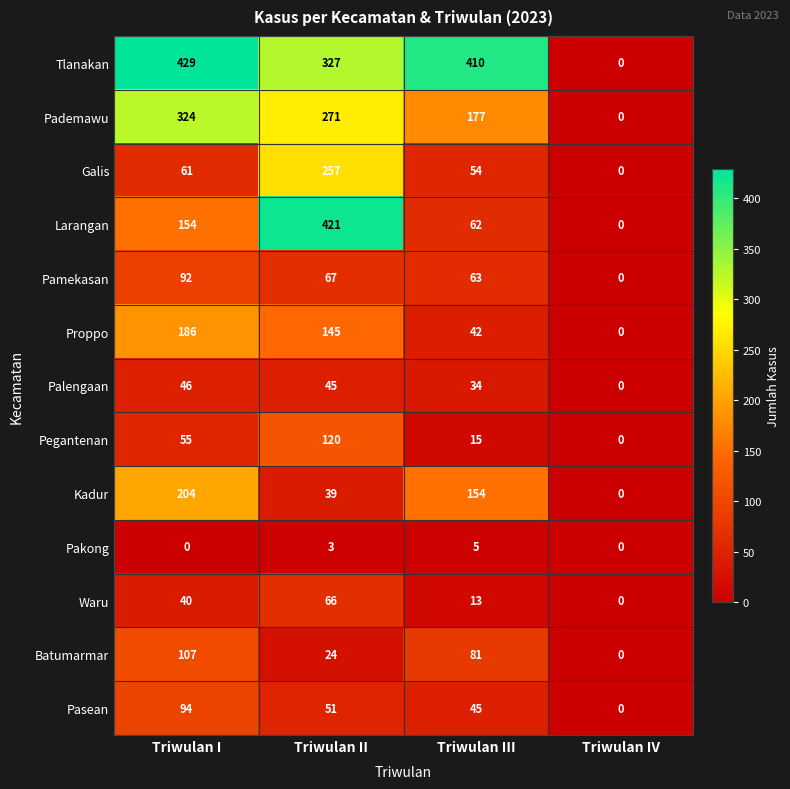

How many series are shown in this chart?

13